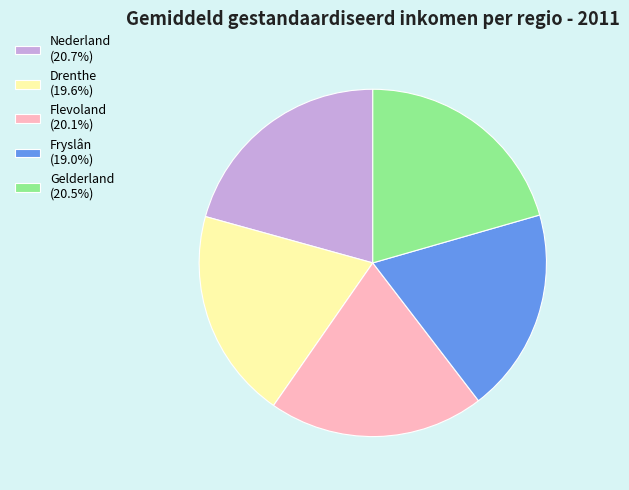

Approximately how many times larger is the value at Nederland (20.7%) compared to Flevoland (20.1%)?

1.0